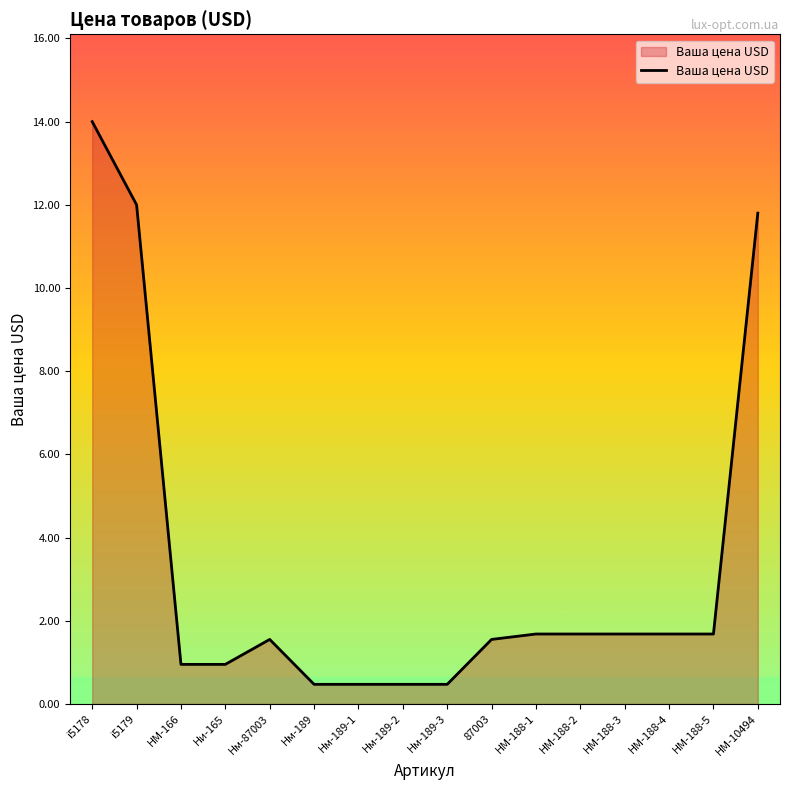

Does the chart display data point markers on the line(s)?

No